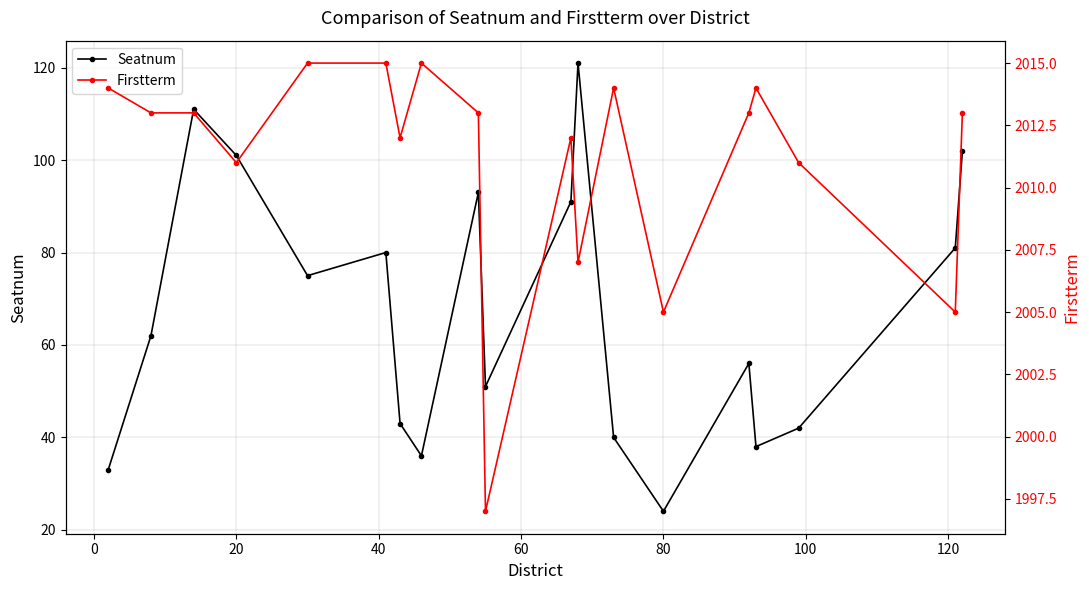

In Firstterm, how many points are higher than both neighbors (excluding endpoints)?

4